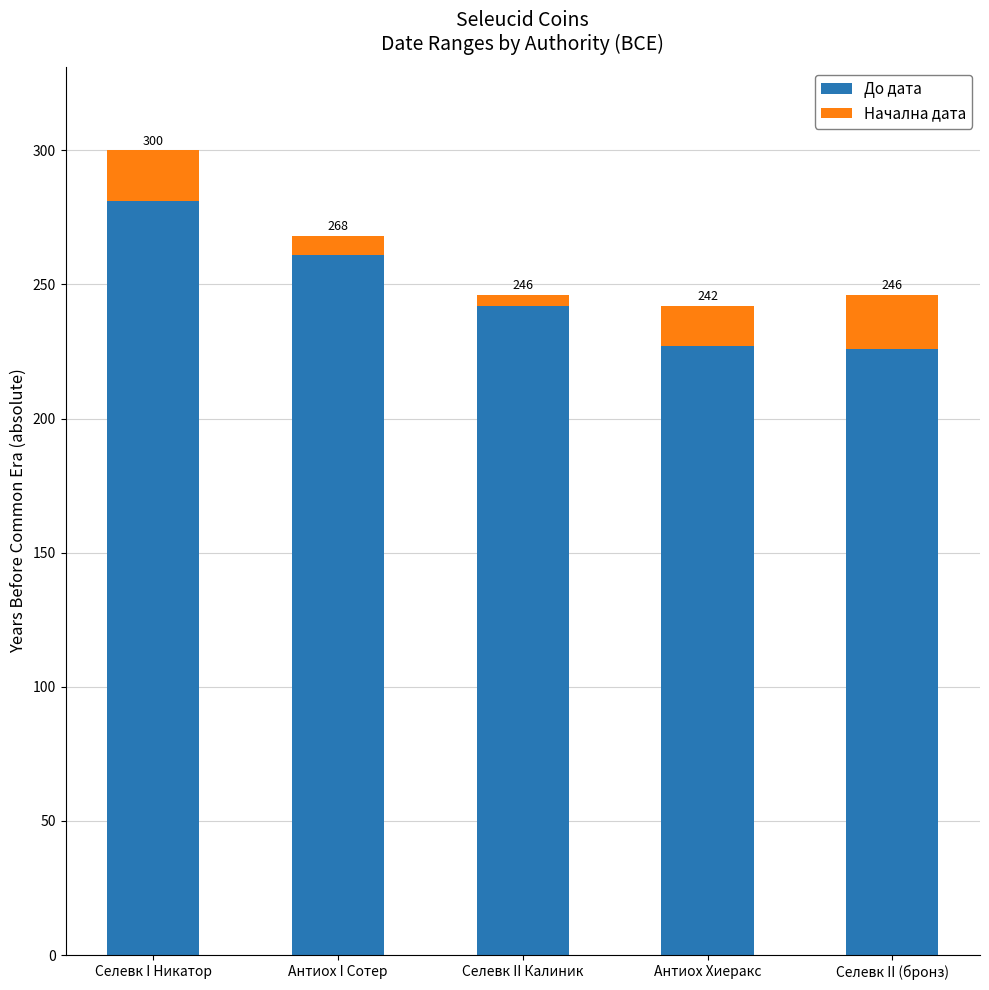

At which label is До дата closest to 253?

Антиох I Сотер